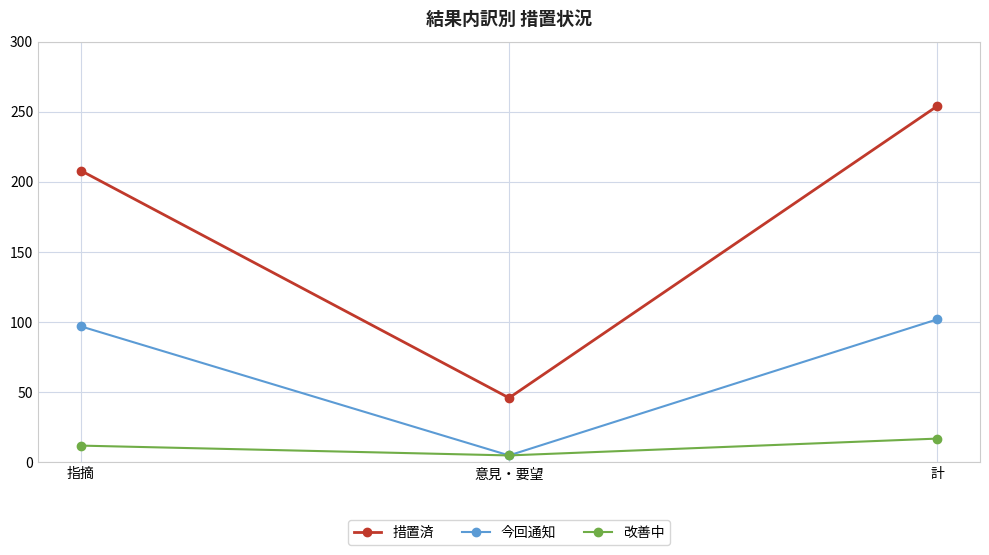

What is the difference between the 今回通知 values at 指摘 and 計?

5